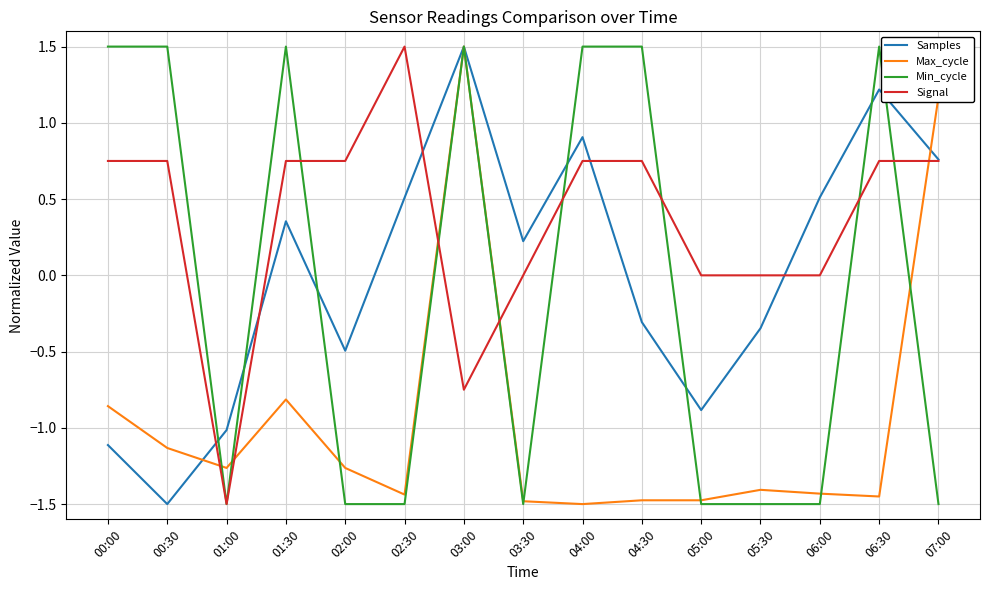

Count the number of data series in this chart.

4